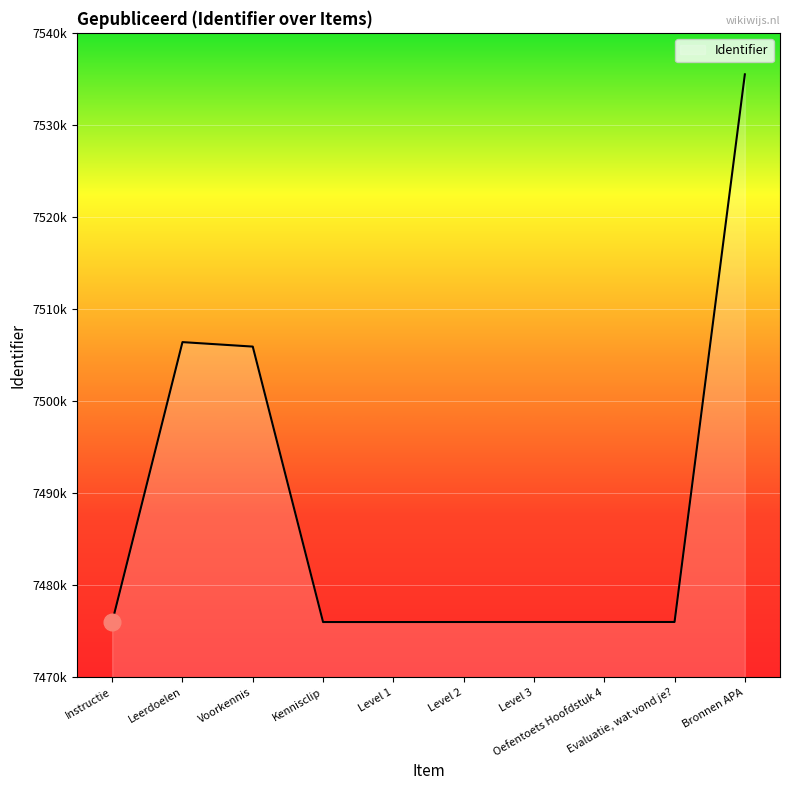

Is this an area chart (filled region under the line)?

Yes